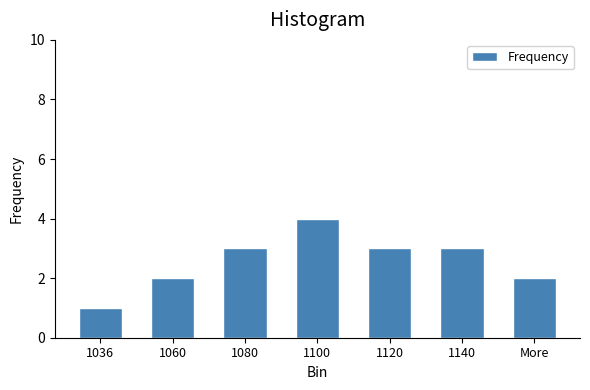

Reading left to right, list all the values displayed in this chart.

1	2	3	4	3	3	2